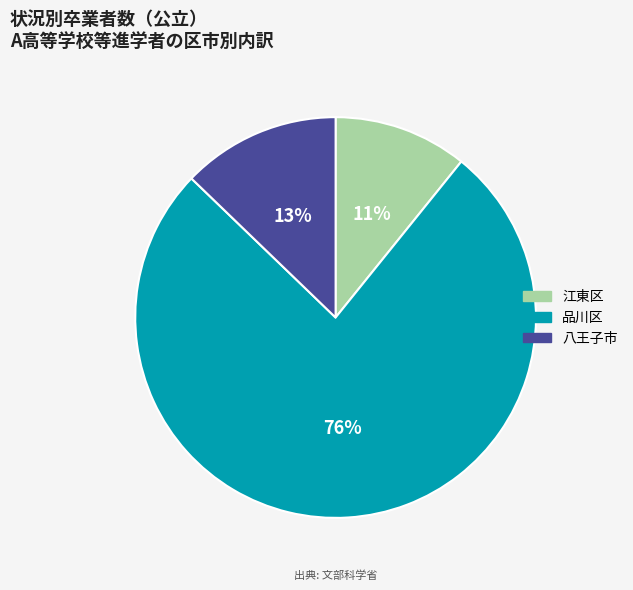

To the nearest percent, what portion does 品川区 represent?

76%